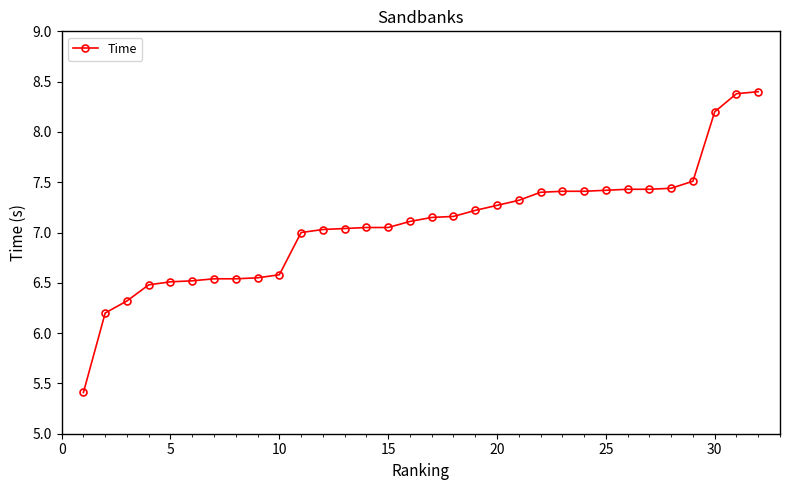

What is the difference between the second highest and second lowest values?

2.2